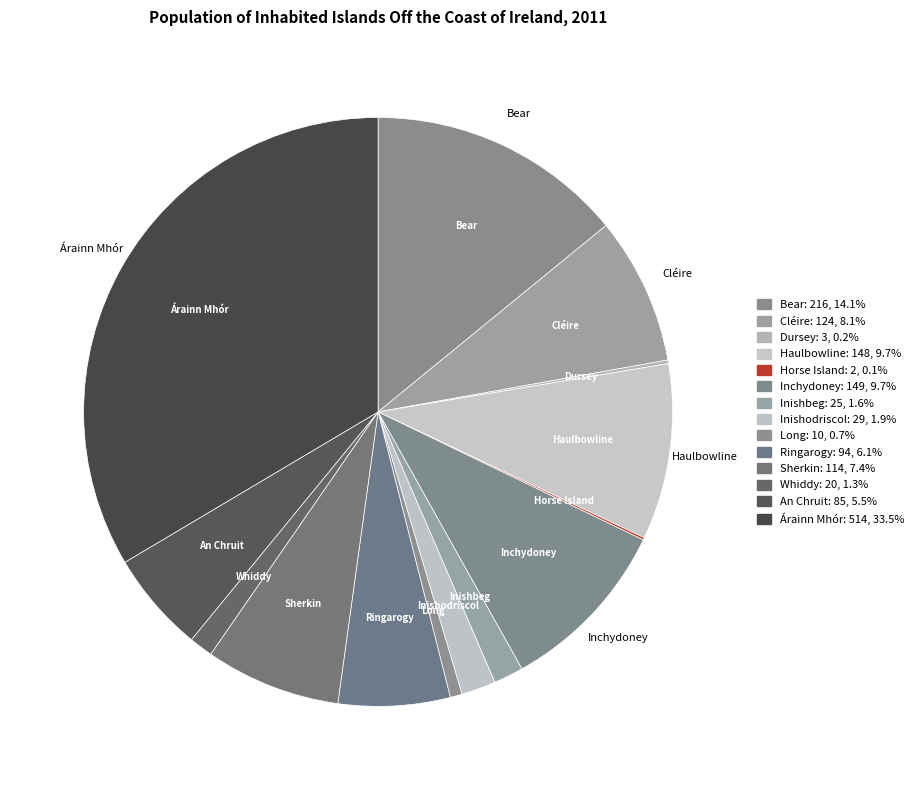

Rank the categories by value from lowest to highest.

Horse Island, Co Cork, Dursey, Co Cork, Long, Co Cork, Whiddy, Co Cork, Inishbeg, Co Cork, Inishodriscol, Co Cork, An Chruit, Co Donegal, Ringarogy, Co Cork, Sherkin, Co Cork, Cléire, Co Cork, Haulbowline, Co Cork, Inchydoney, Co Cork, Bear, Co Cork, Árainn Mhór, Co Donegal